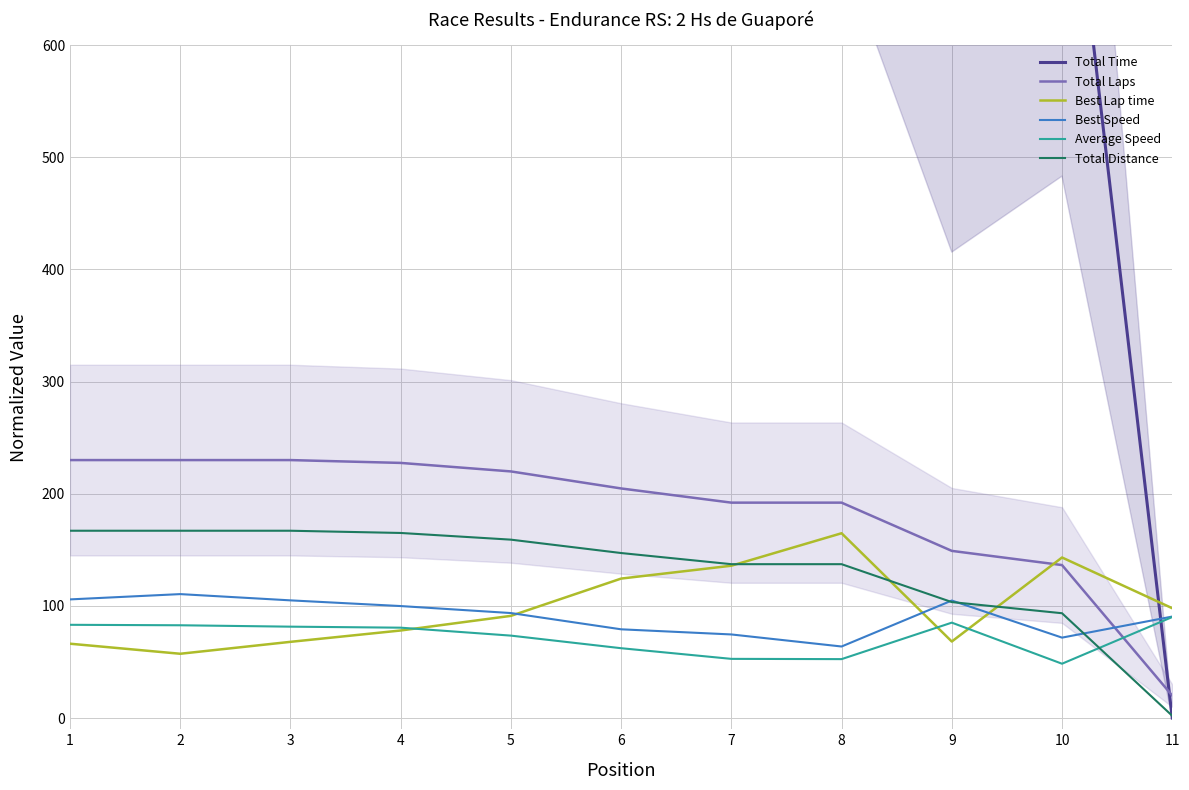

How many times do Best Lap time and Total Distance cross each other?

3